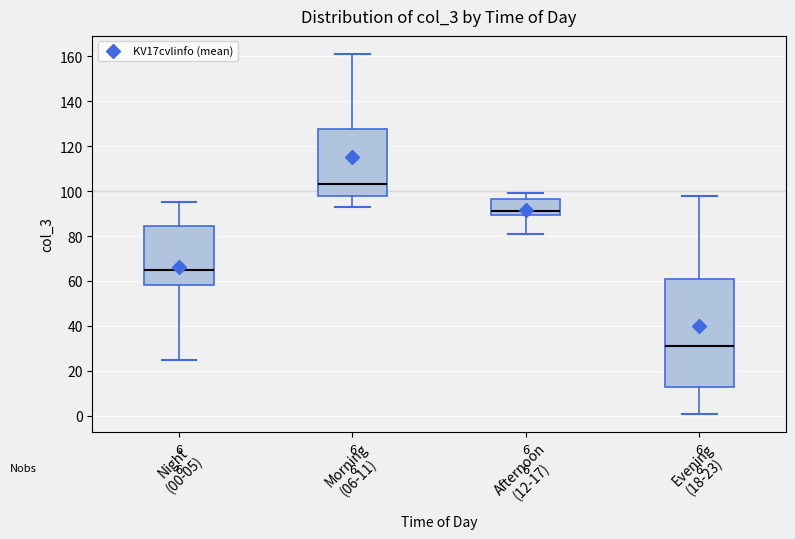

Reading left to right, transcribe this box plot: for each box, give where its median line is, the range the box spans, and where its two whiskers end, as read against the y-axis. The values are not printed on the chart, so give them approximately, as read against the axis.

Night (00-05): median 66, box 58 to 84, whiskers 26 to 96
Morning (06-11): median 104, box 98 to 128, whiskers 94 to 162
Afternoon (12-17): median 92, box 90 to 96, whiskers 82 to 100
Evening (18-23): median 32, box 14 to 62, whiskers 2 to 98